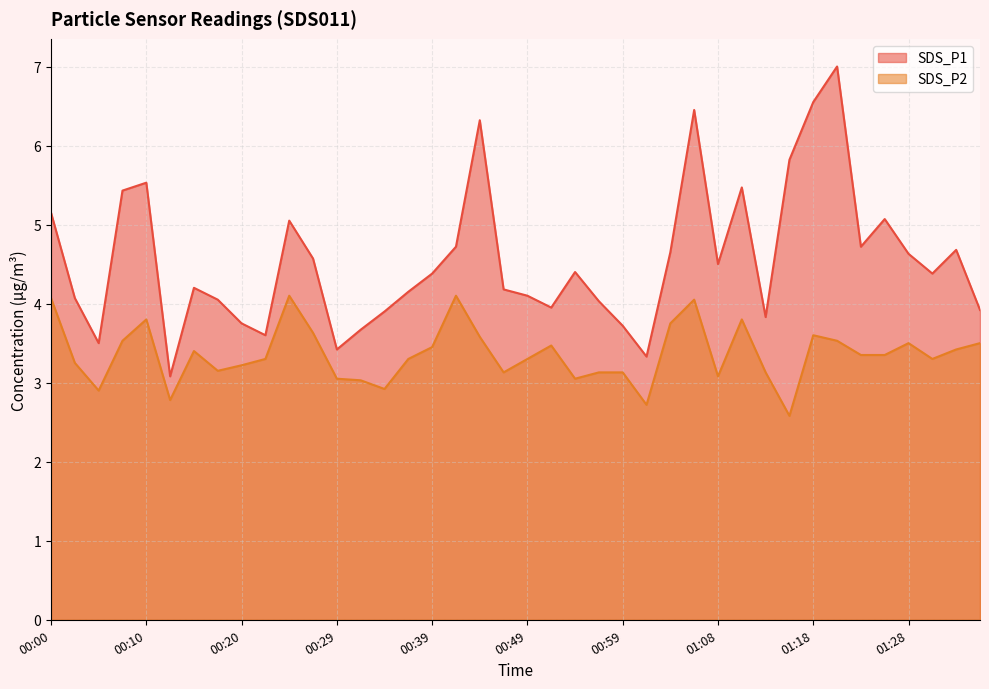

True or false: SDS_P1 and SDS_P2 intersect in this chart.

False